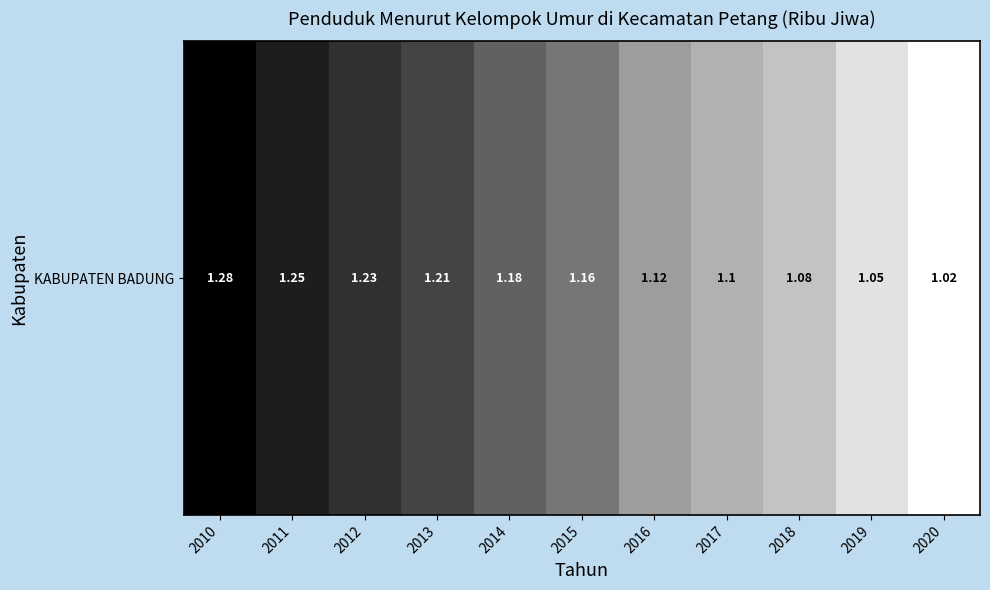

List the labels in order of value, largest first.

2020, 2019, 2018, 2017, 2016, 2015, 2014, 2013, 2012, 2011, 2010